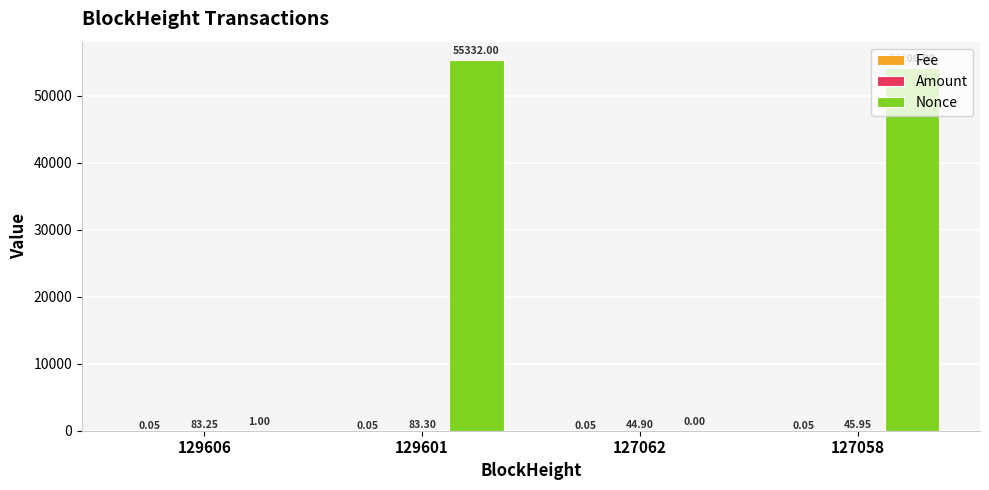

At which category is the sum across all series the highest?

129601